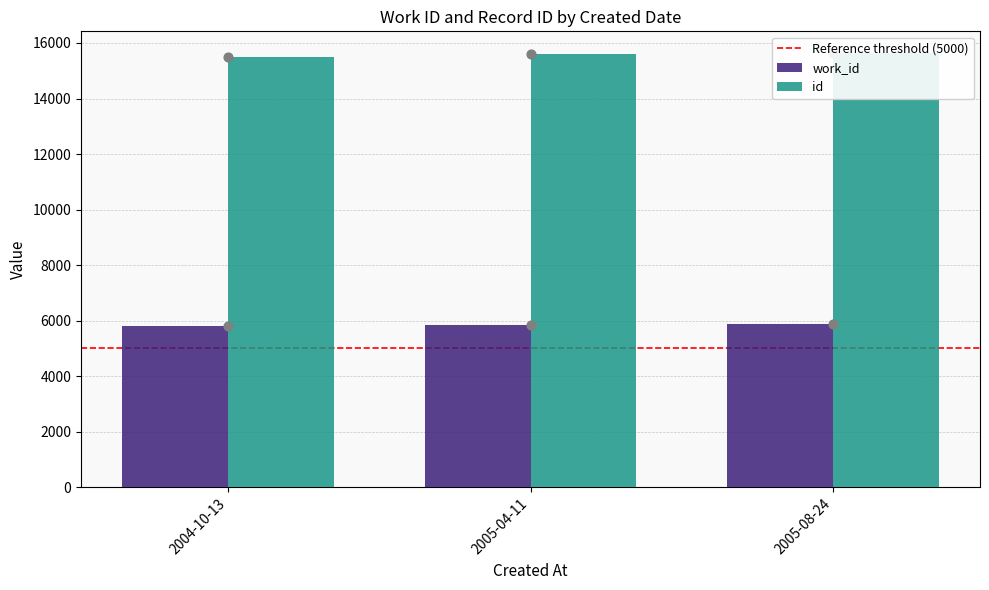

Is the value of work_id at 2005-08-24 greater than the value of id at 2005-04-11?

No